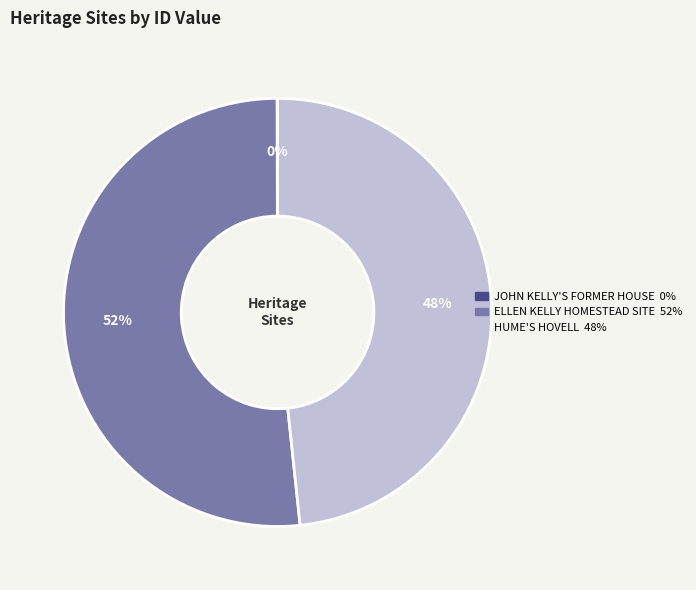

To the nearest percent, what is the difference between the largest and smallest slice percentages?

52%